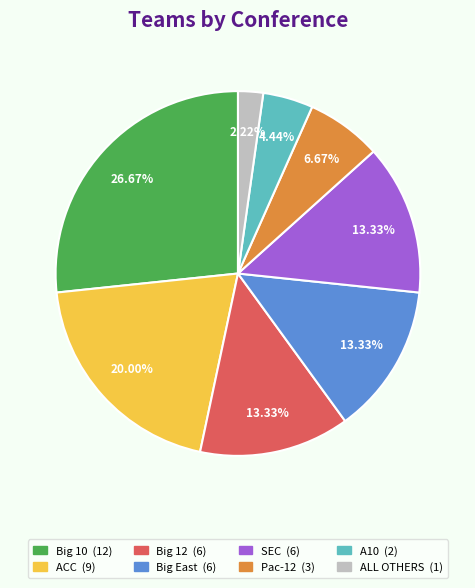

Does A10 account for over 50% of the chart?

No